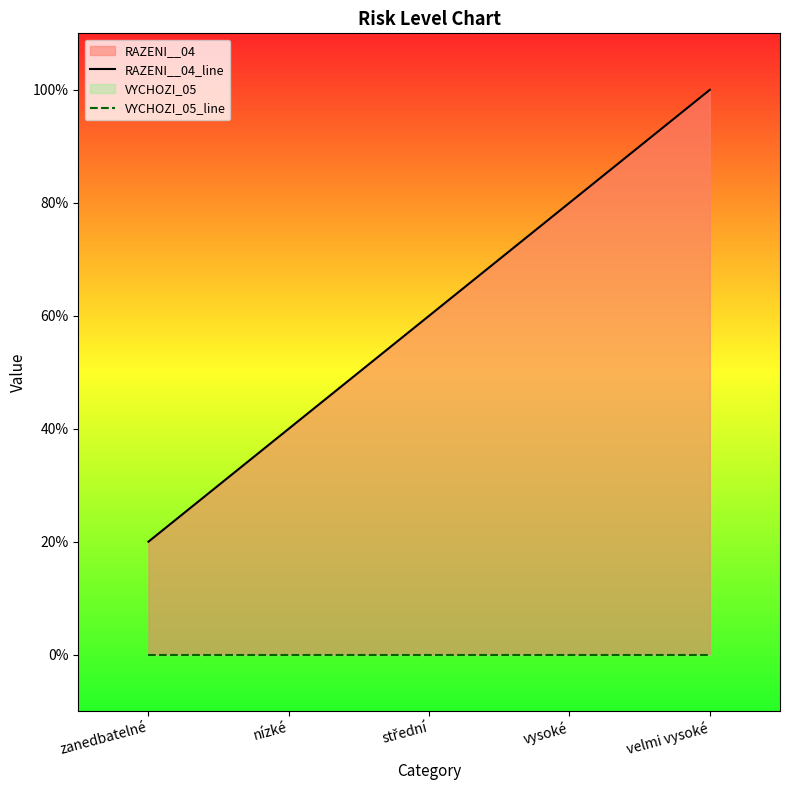

Rank the categories by VYCHOZI_05_line value from highest to lowest.

zanedbatelné, nízké, střední, vysoké, velmi vysoké